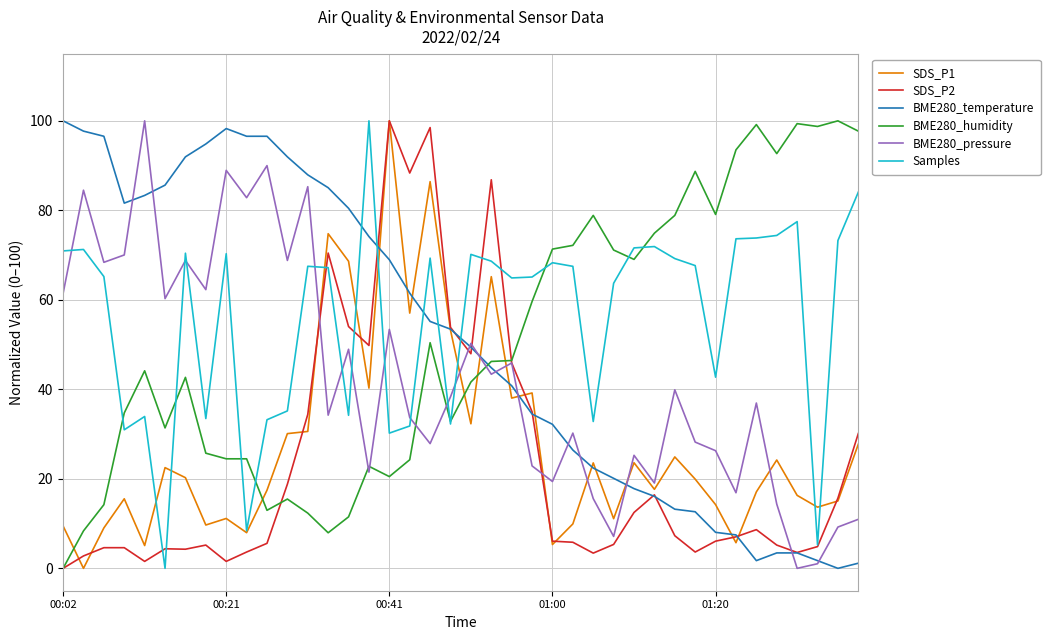

Which series has the largest total across all categories?

Samples